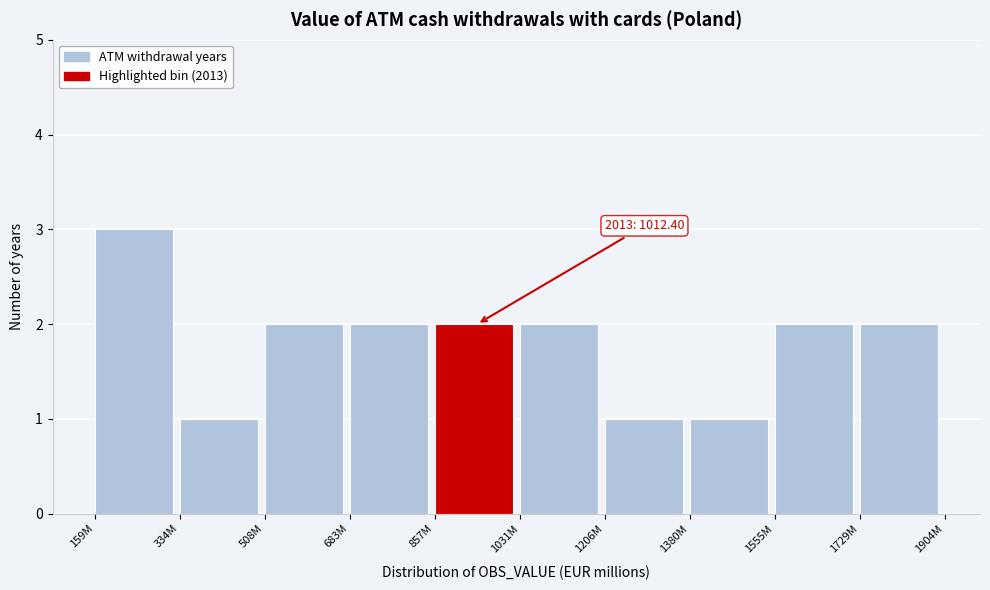

Reading left to right, list all the values displayed in this chart.

159M=3	334M=1	508M=2	683M=2	857M=2	1031M=2	1206M=1	1380M=1	1555M=2	1729M=2